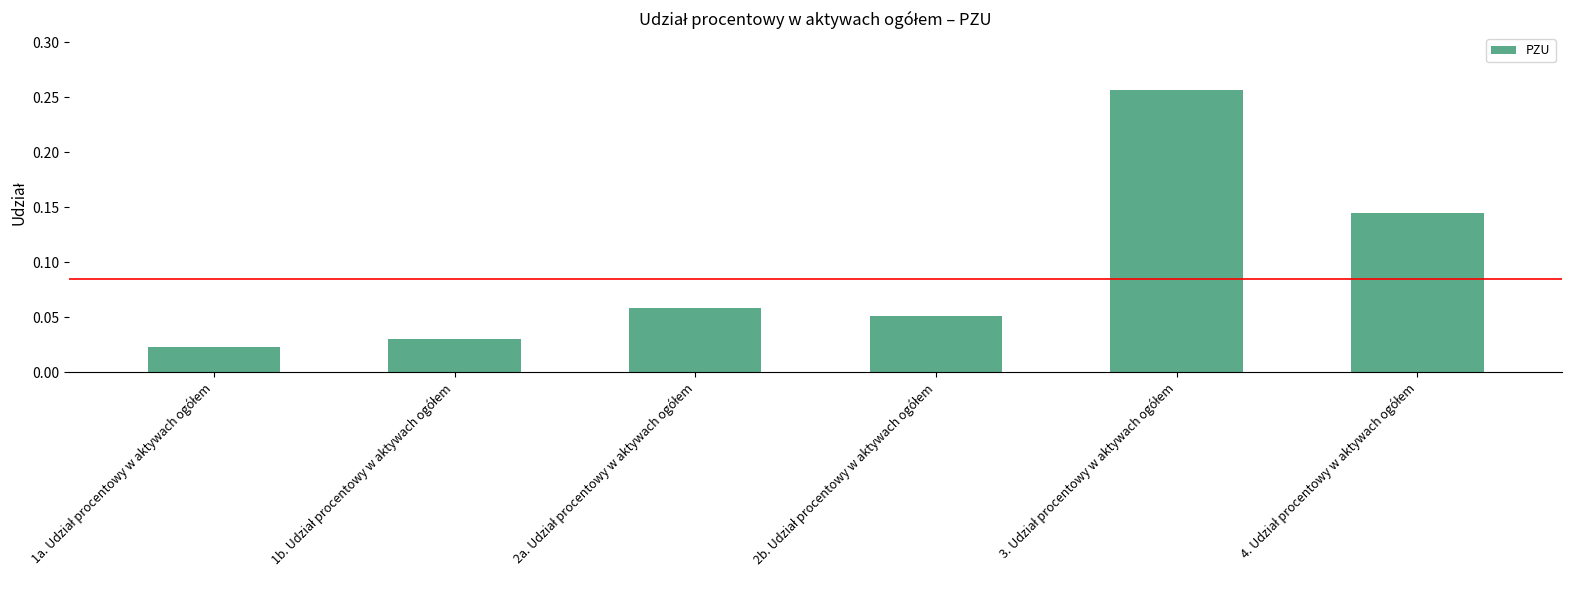

What is the sum of all values?

0.6